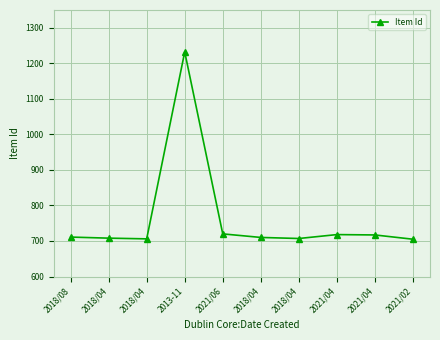

How many lines are shown in the chart?

1